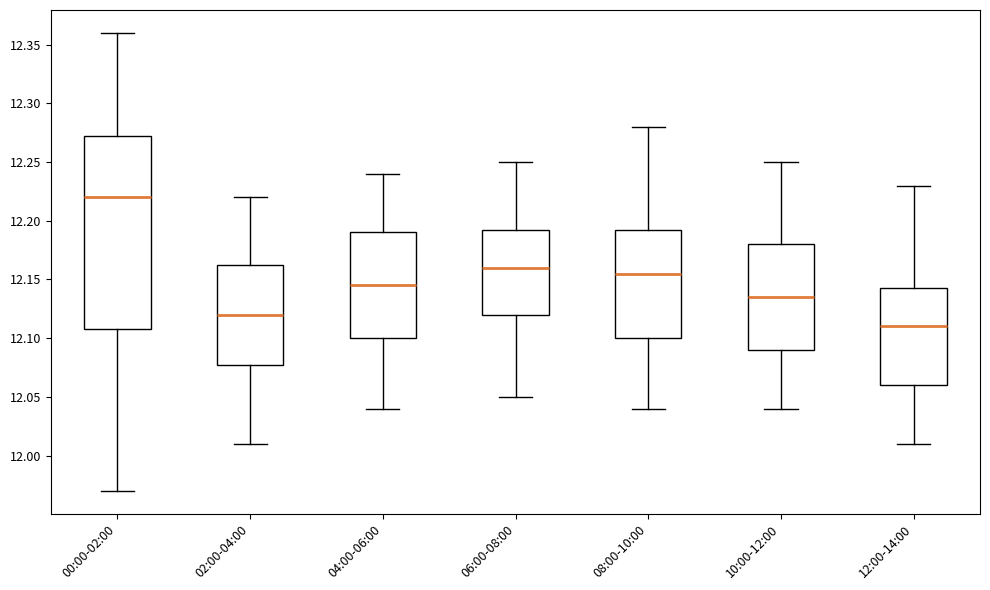

Reading left to right, transcribe this box plot: for each box, give where its median line is, the range the box spans, and where its two whiskers end, as read against the y-axis. The values are not printed on the chart, so give them approximately, as read against the axis.

00:00-02:00: median 12.220, box 12.110 to 12.275, whiskers 11.970 to 12.360
02:00-04:00: median 12.120, box 12.080 to 12.165, whiskers 12.010 to 12.220
04:00-06:00: median 12.145, box 12.100 to 12.190, whiskers 12.040 to 12.240
06:00-08:00: median 12.160, box 12.120 to 12.195, whiskers 12.050 to 12.250
08:00-10:00: median 12.155, box 12.100 to 12.195, whiskers 12.040 to 12.280
10:00-12:00: median 12.135, box 12.090 to 12.180, whiskers 12.040 to 12.250
12:00-14:00: median 12.110, box 12.060 to 12.145, whiskers 12.010 to 12.230